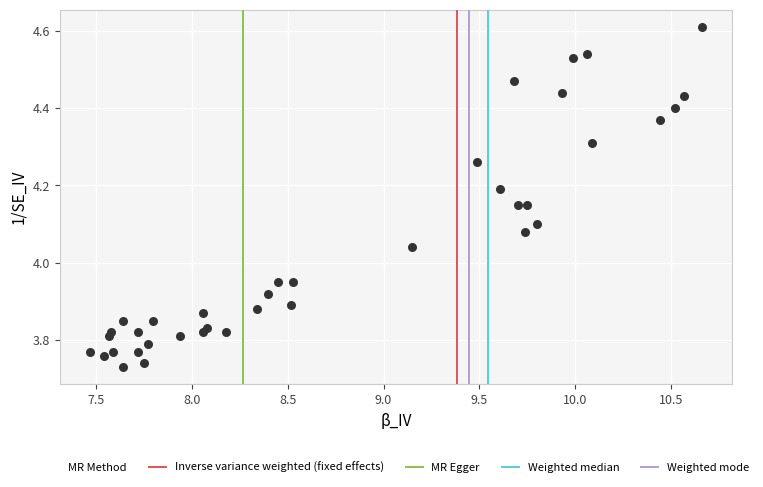

What is the range of Y values (max minus min)?

0.9